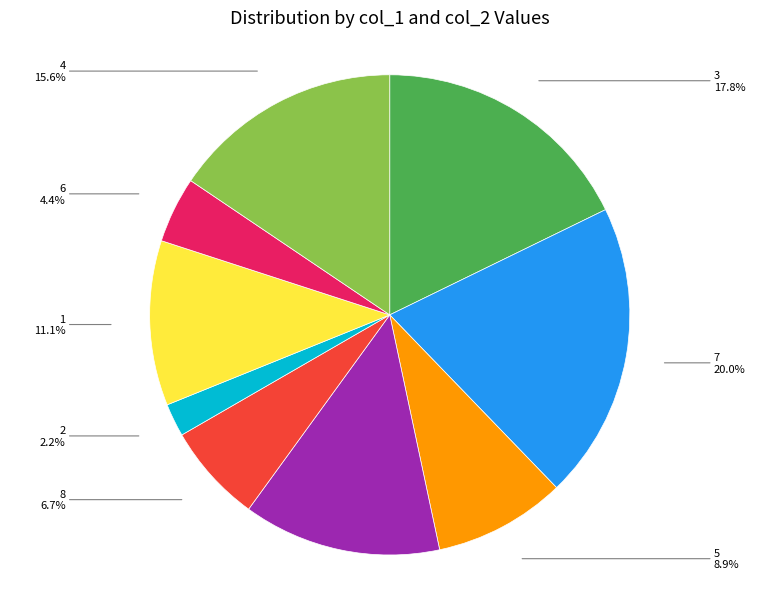

Which has a higher value, 3 or 6?

3